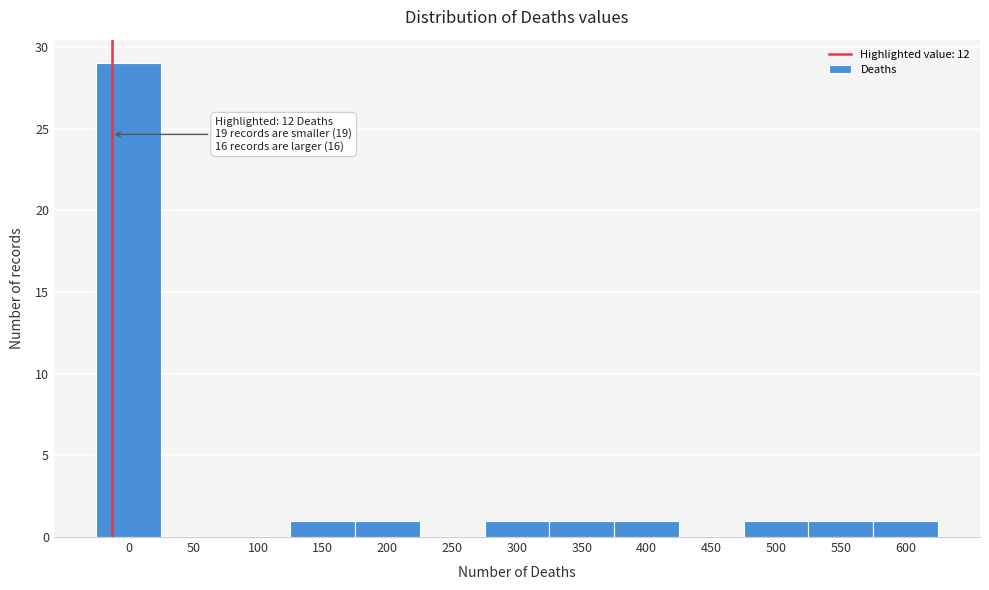

Reading left to right, what are all the values shown in this chart?

0=29	50=0	100=0	150=1	200=1	250=0	300=1	350=1	400=1	450=0	500=1	550=1	600=1